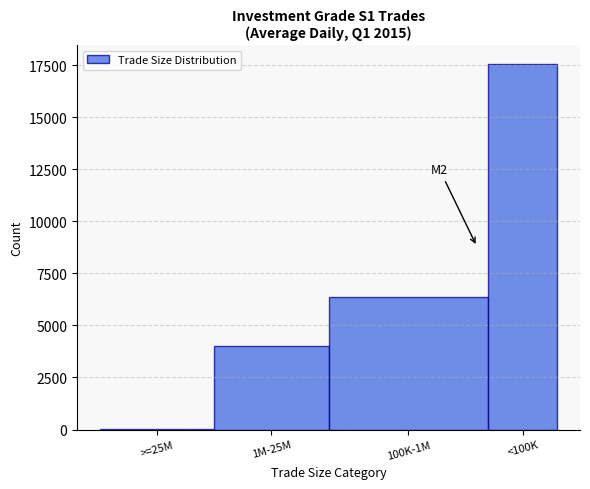

Reading left to right, transcribe all the data shown in this chart.

>=25M=43.1	1M-25M=3993.1	100K-1M=6354.9	<100K=17569.3